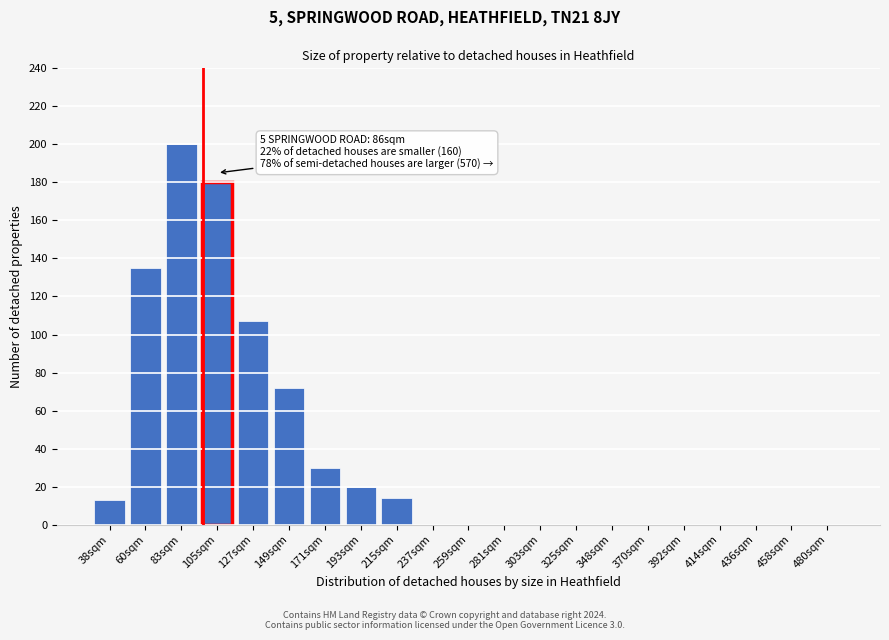

Reading left to right, transcribe all the data shown in this chart.

38sqm=13	60sqm=135	83sqm=200	105sqm=180	127sqm=107	149sqm=72	171sqm=30	193sqm=20	215sqm=14	237sqm=0	259sqm=0	281sqm=0	303sqm=0	325sqm=0	348sqm=0	370sqm=0	392sqm=0	414sqm=0	436sqm=0	458sqm=0	480sqm=0